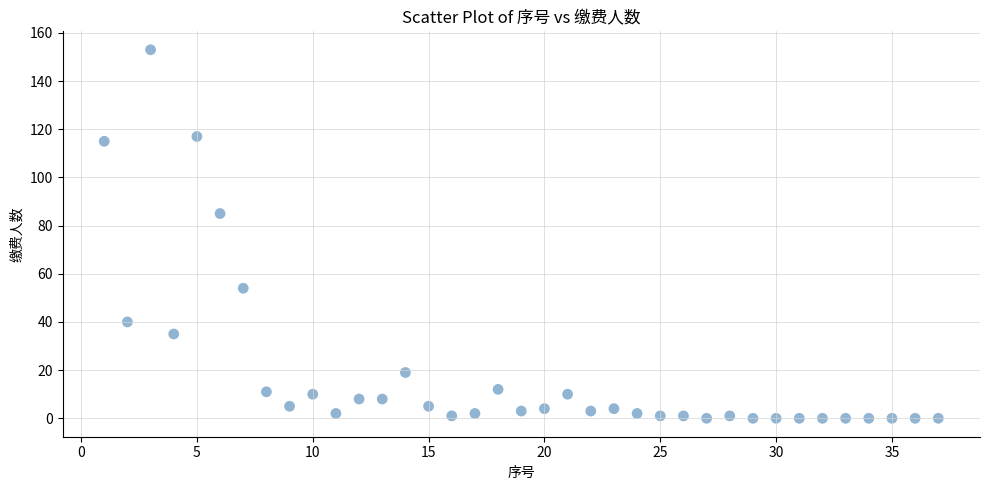

What is the range of Y values (max minus min)?

153